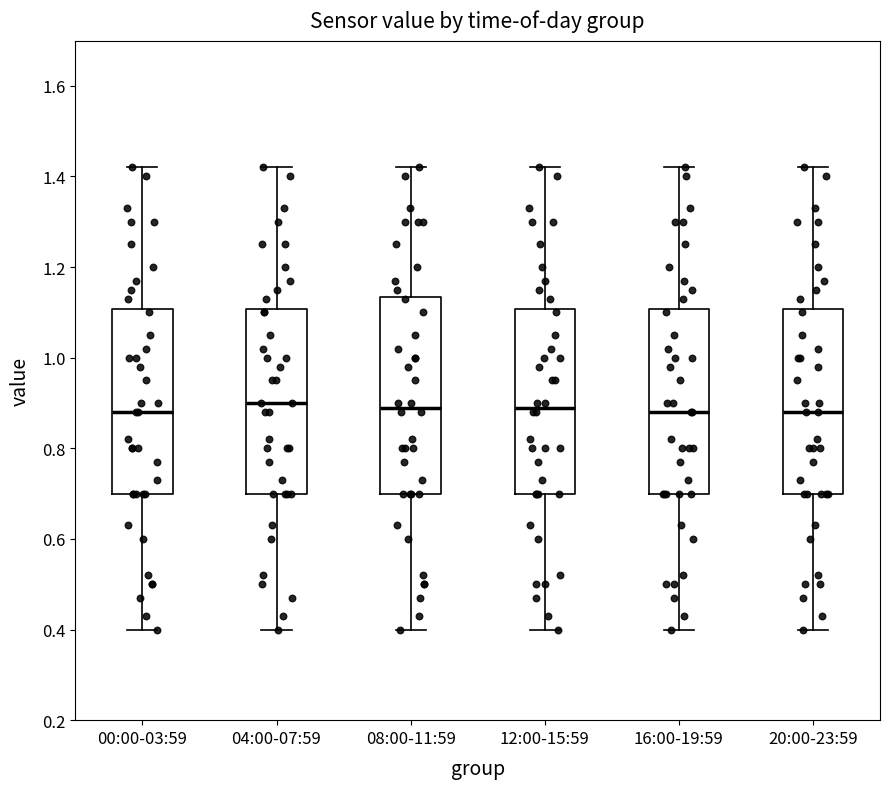

Reading left to right, transcribe this box plot: for each box, give where its median line is, the range the box spans, and where its two whiskers end, as read against the y-axis. The values are not printed on the chart, so give them approximately, as read against the axis.

00:00-03:59: median 0.88, box 0.70 to 1.10, whiskers 0.40 to 1.42
04:00-07:59: median 0.90, box 0.70 to 1.10, whiskers 0.40 to 1.42
08:00-11:59: median 0.90, box 0.70 to 1.14, whiskers 0.40 to 1.42
12:00-15:59: median 0.90, box 0.70 to 1.10, whiskers 0.40 to 1.42
16:00-19:59: median 0.88, box 0.70 to 1.10, whiskers 0.40 to 1.42
20:00-23:59: median 0.88, box 0.70 to 1.10, whiskers 0.40 to 1.42